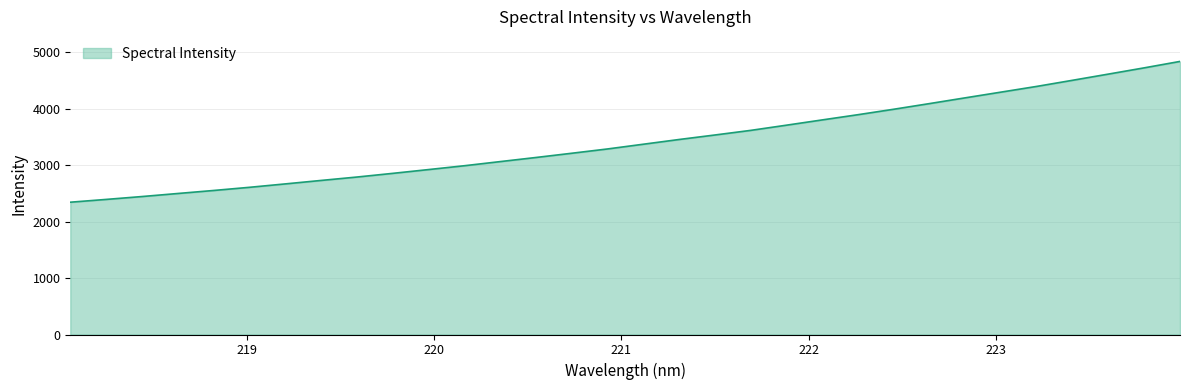

True or false: there are more than 0 points higher than both neighbors.

False